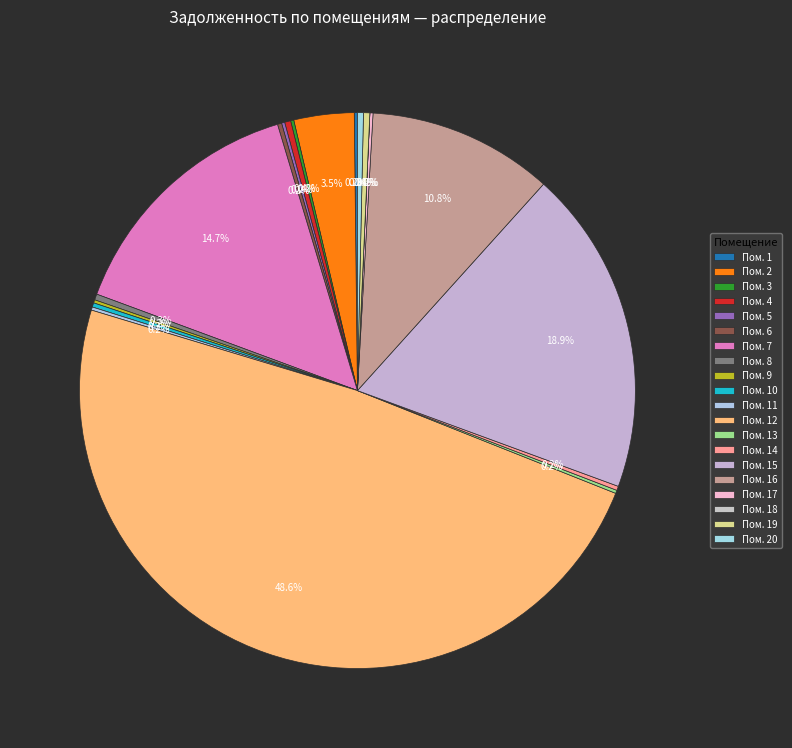

How many slices are in this pie chart?

20